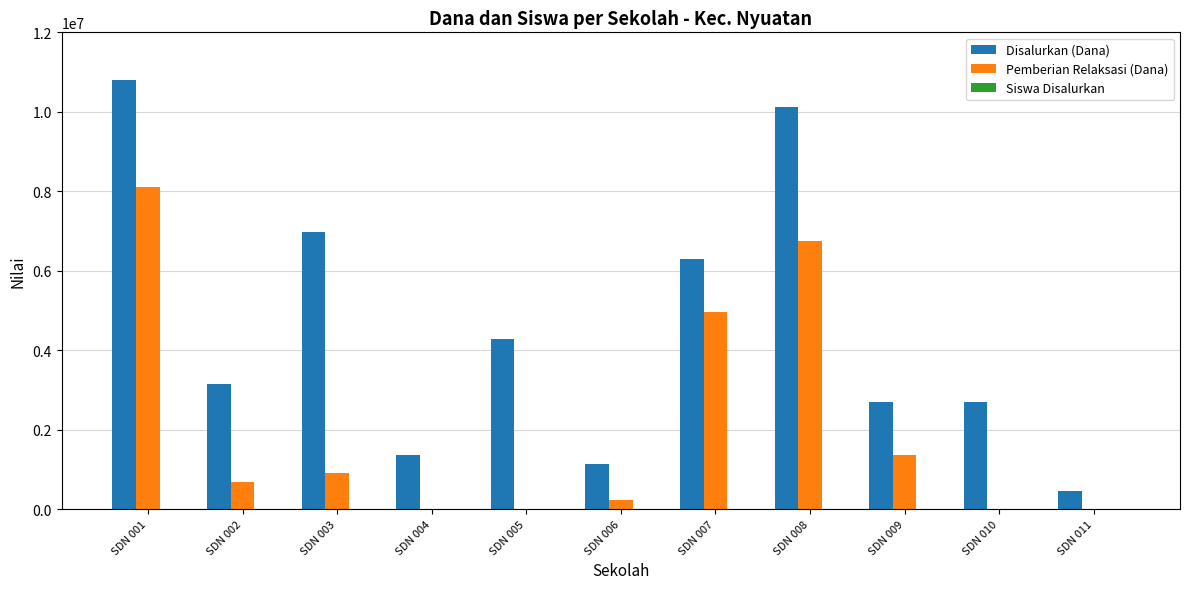

At which label does Disalurkan (Dana) first exceed 3150000?

SDN 001